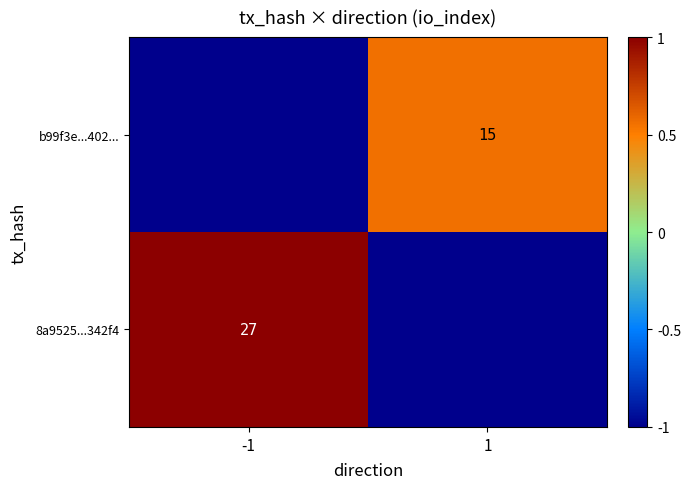

True or false: 8a9525...342f4 has a value of 37 at -1.

False